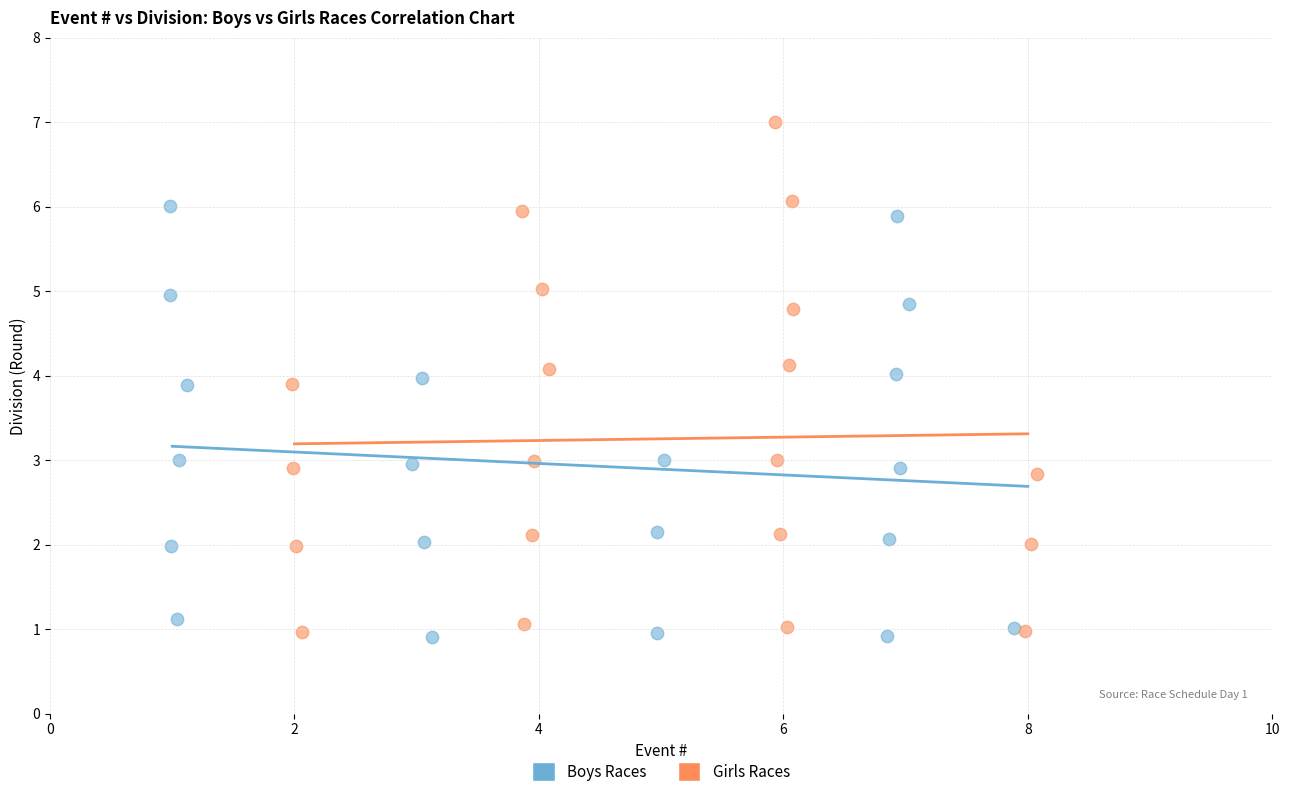

What are all the series names shown in the legend?

Boys Races, Girls Races